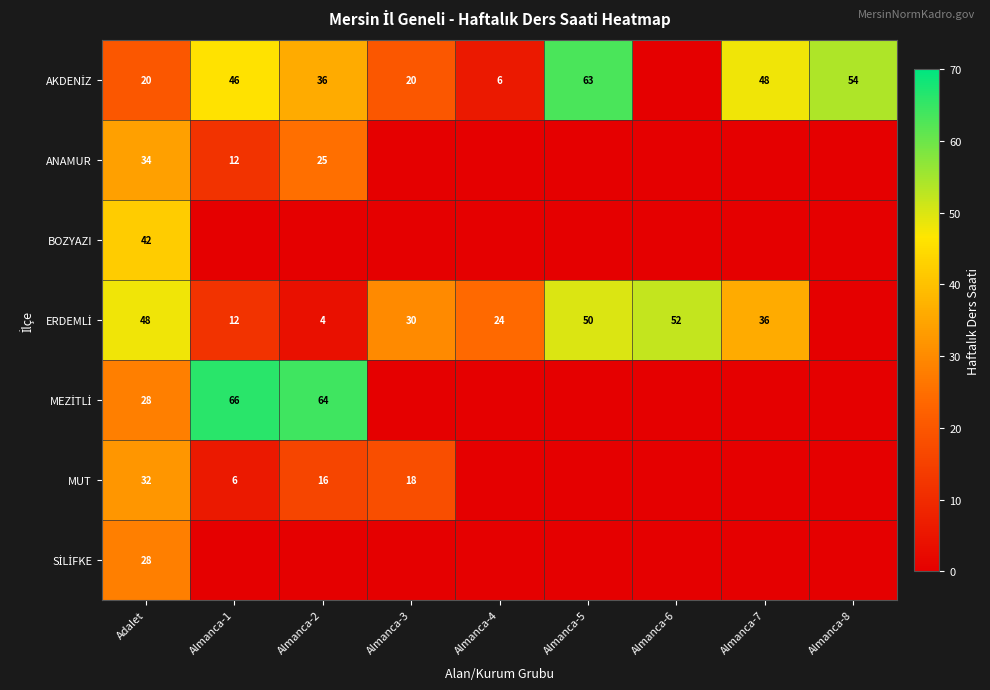

Which series has the largest total across all categories?

AKDENİZ